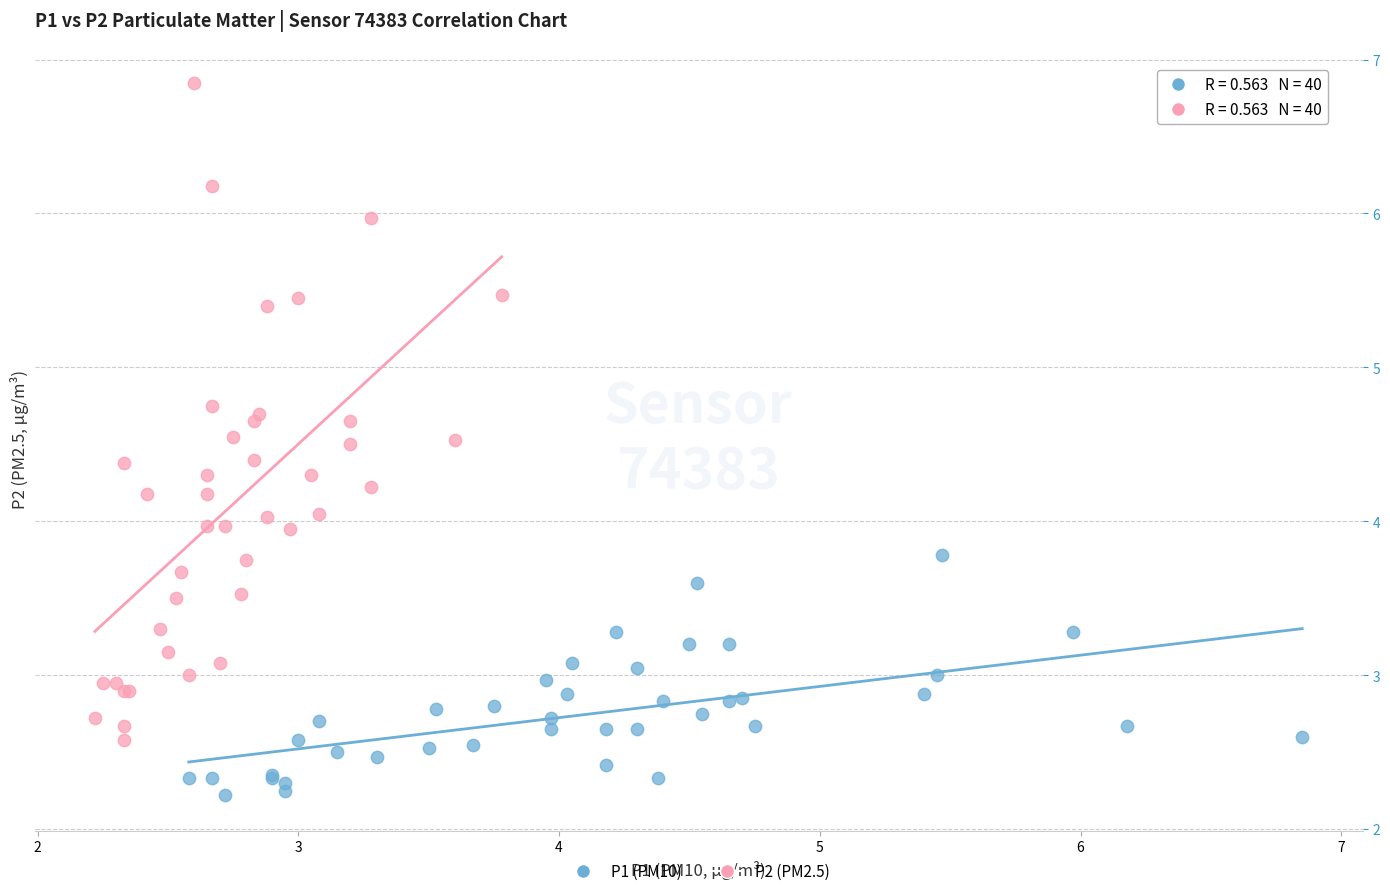

Which series has the widest spread of Y values?

P2 (PM2.5)